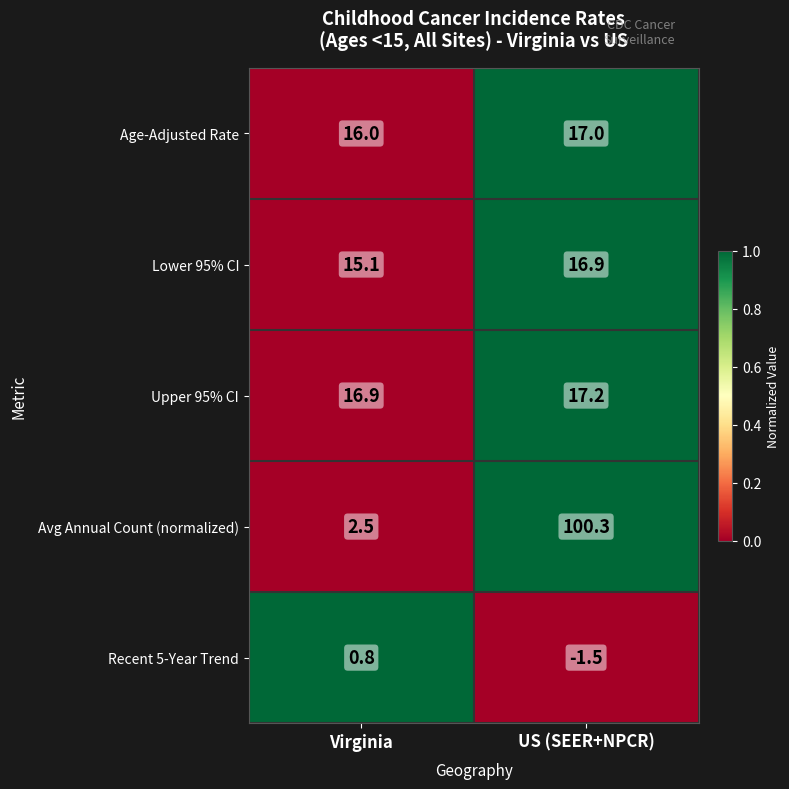

What is the total value across all series at US (SEER+NPCR)?

149.9